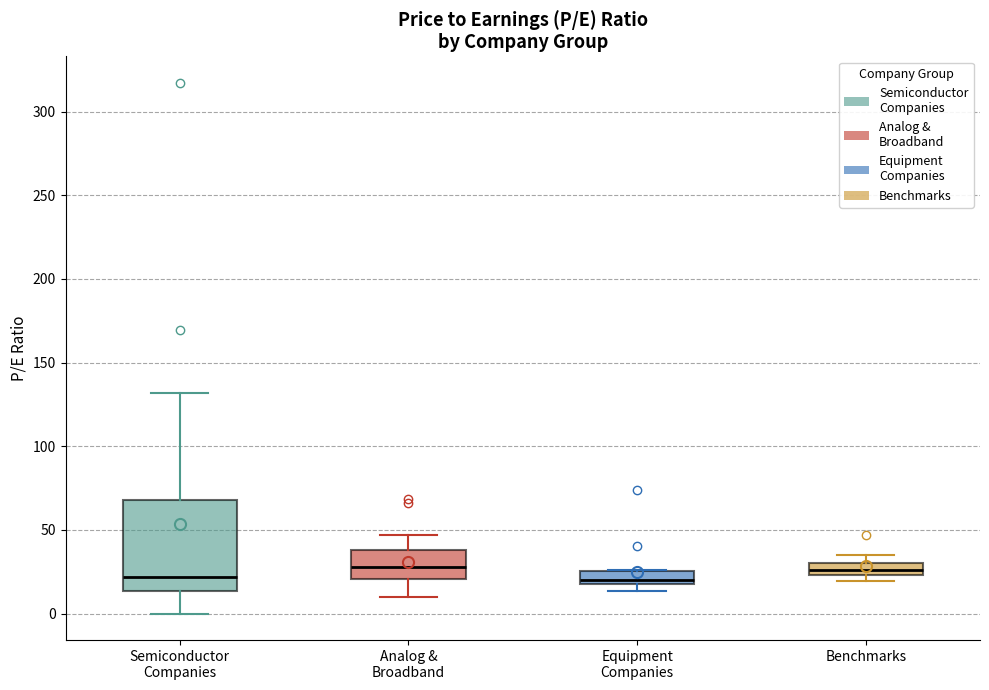

Where is the upper edge of the box for Benchmarks on the y-axis? The values are not printed on the chart, so give them approximately, as read against the axis.

30